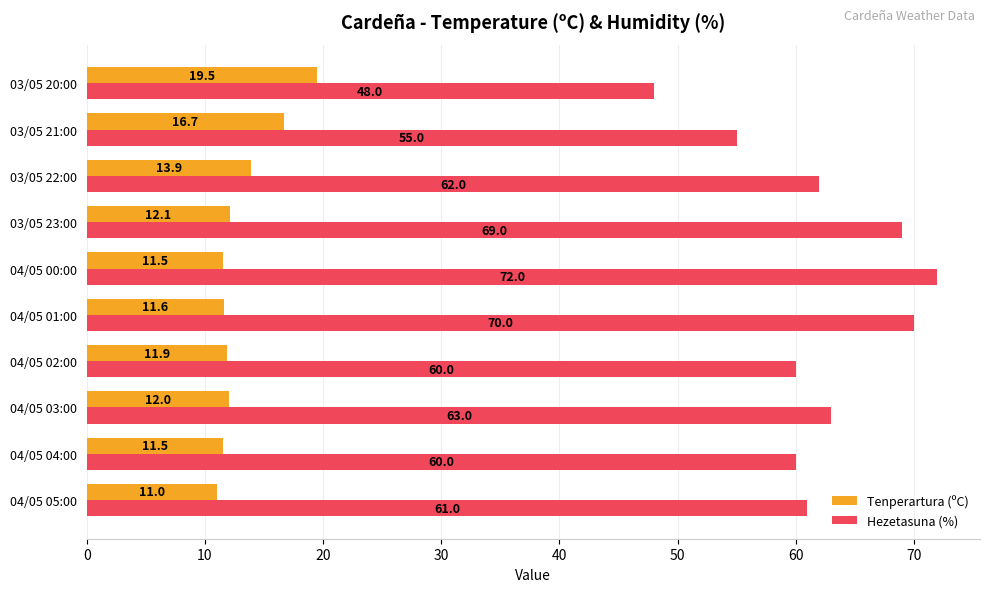

Is the value of Tenperartura (ºC) at 04/05 02:00 greater than the value of Hezetasuna (%) at 04/05 00:00?

No